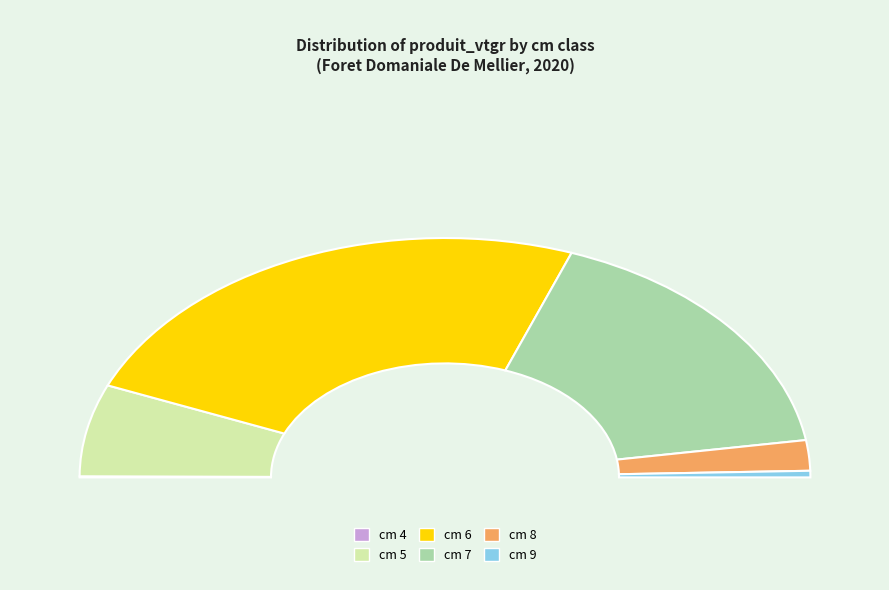

Count the number of slices in the pie.

6